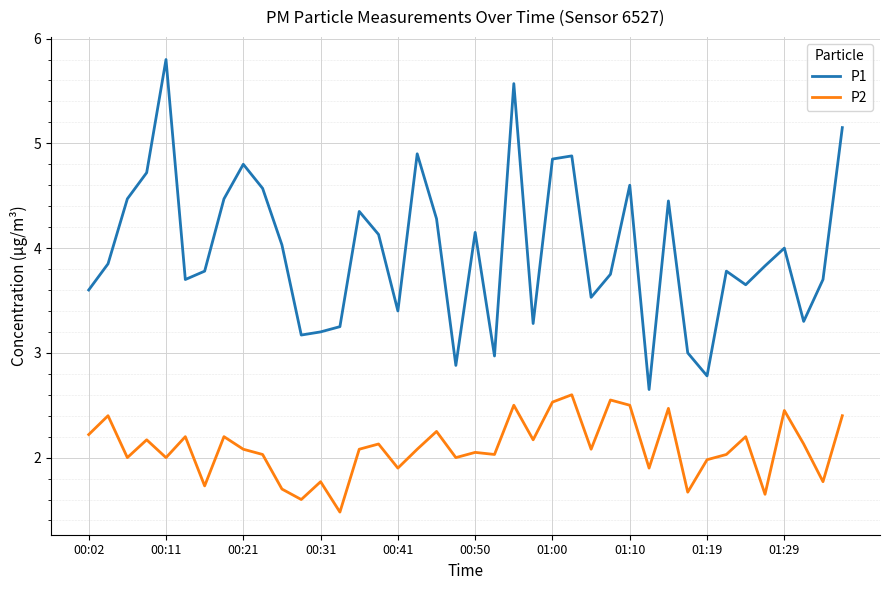

True or false: P1 and P2 intersect in this chart.

False